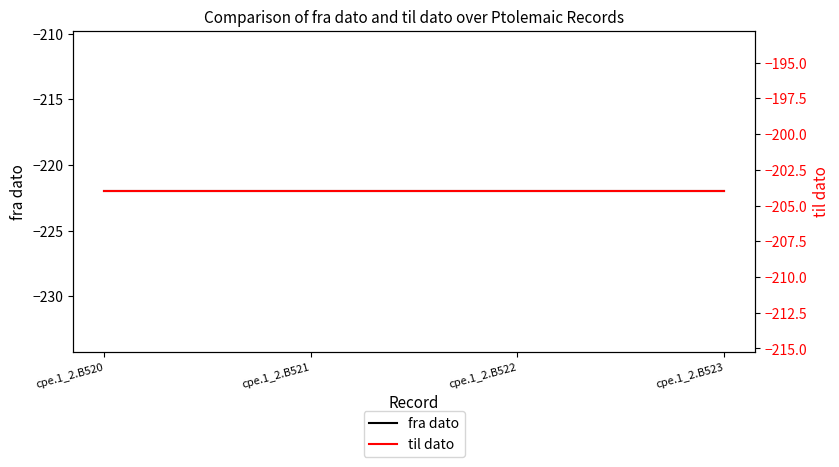

True or false: fra dato has a value of -381 at cpe.1_2.B521.

False